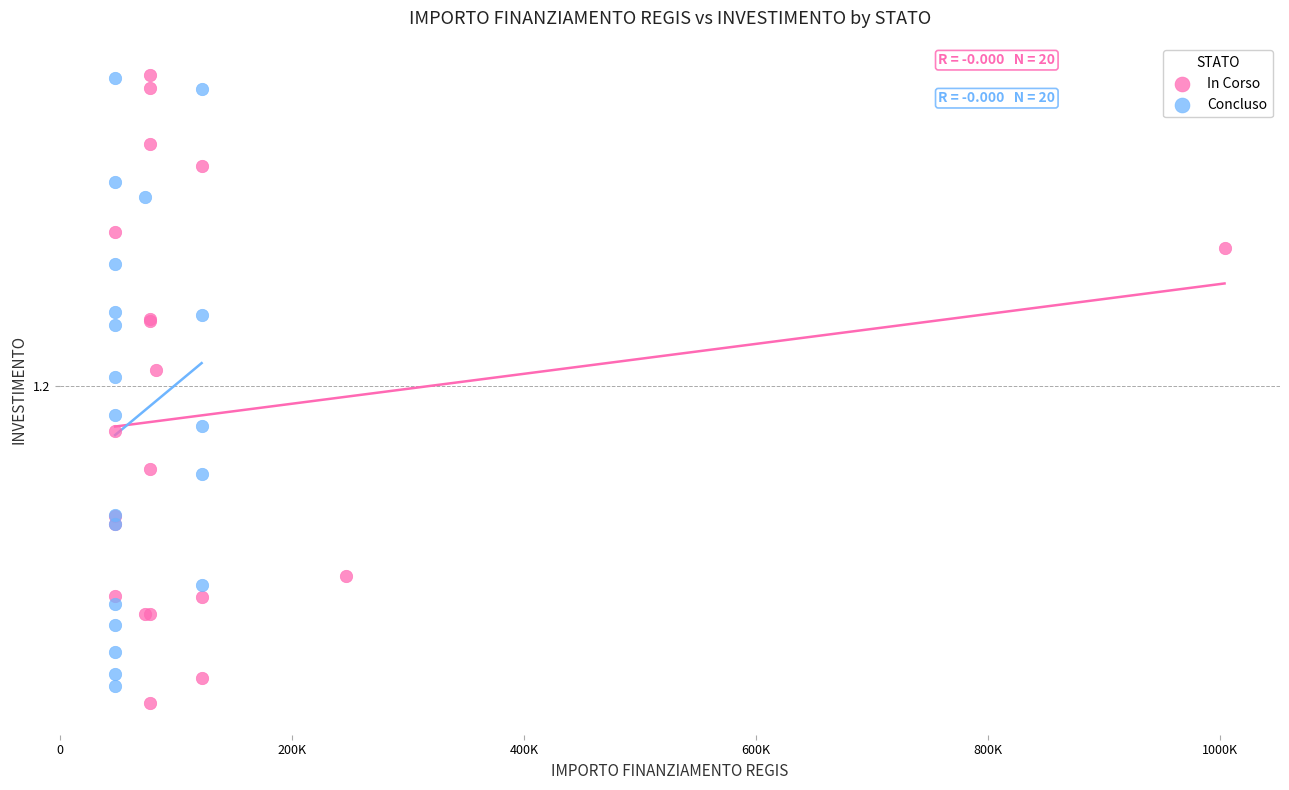

Which series contains the lowest Y value?

In Corso